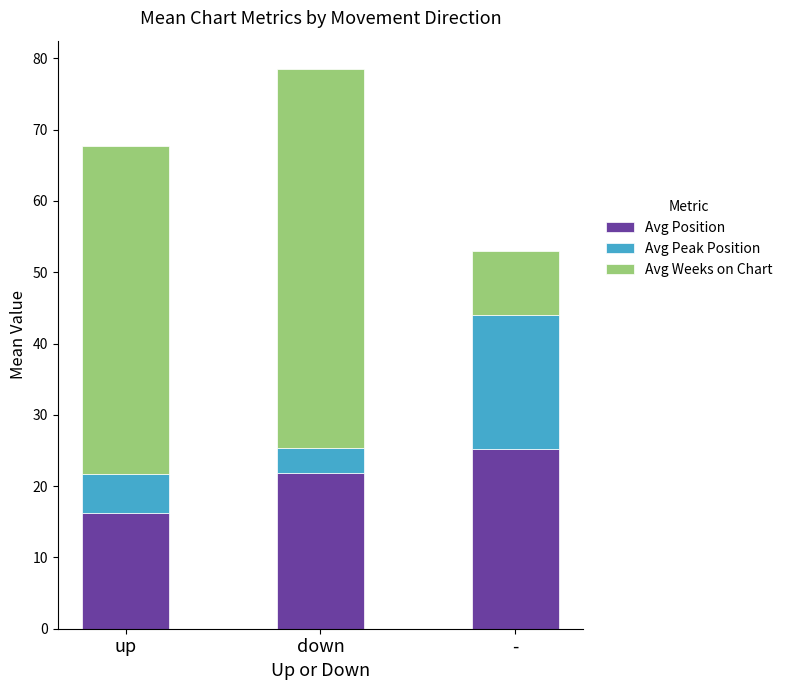

Which category has the highest value in the Avg Position series?

-